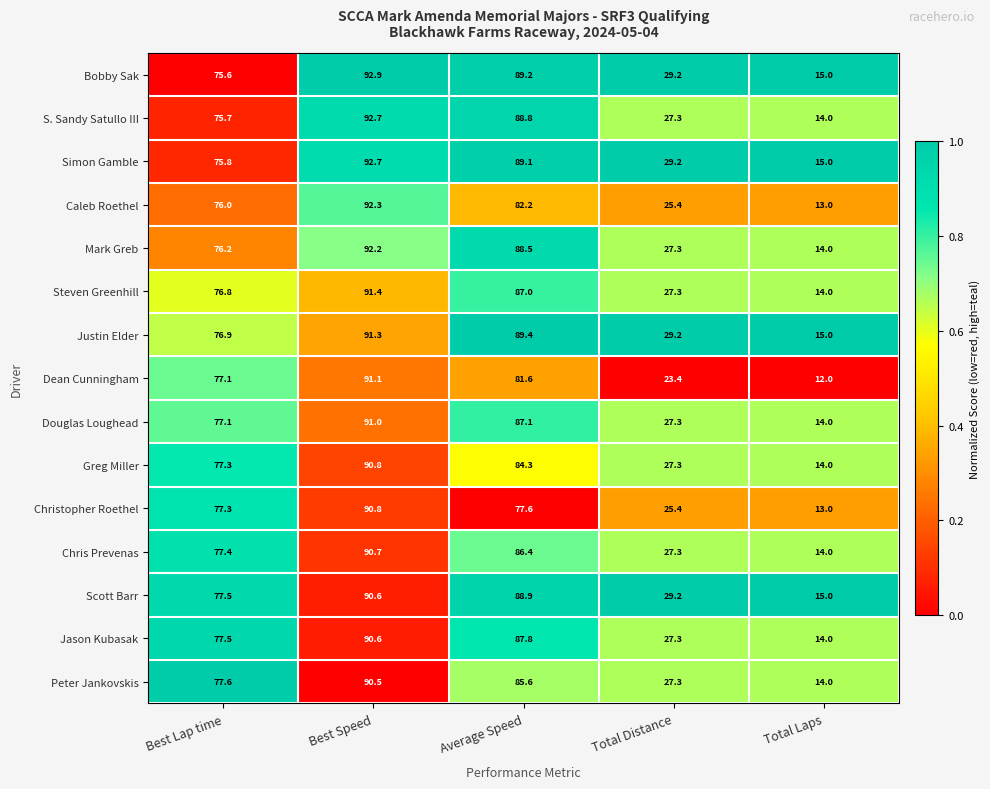

At which label is Mark Greb closest to 53?

Best Lap time